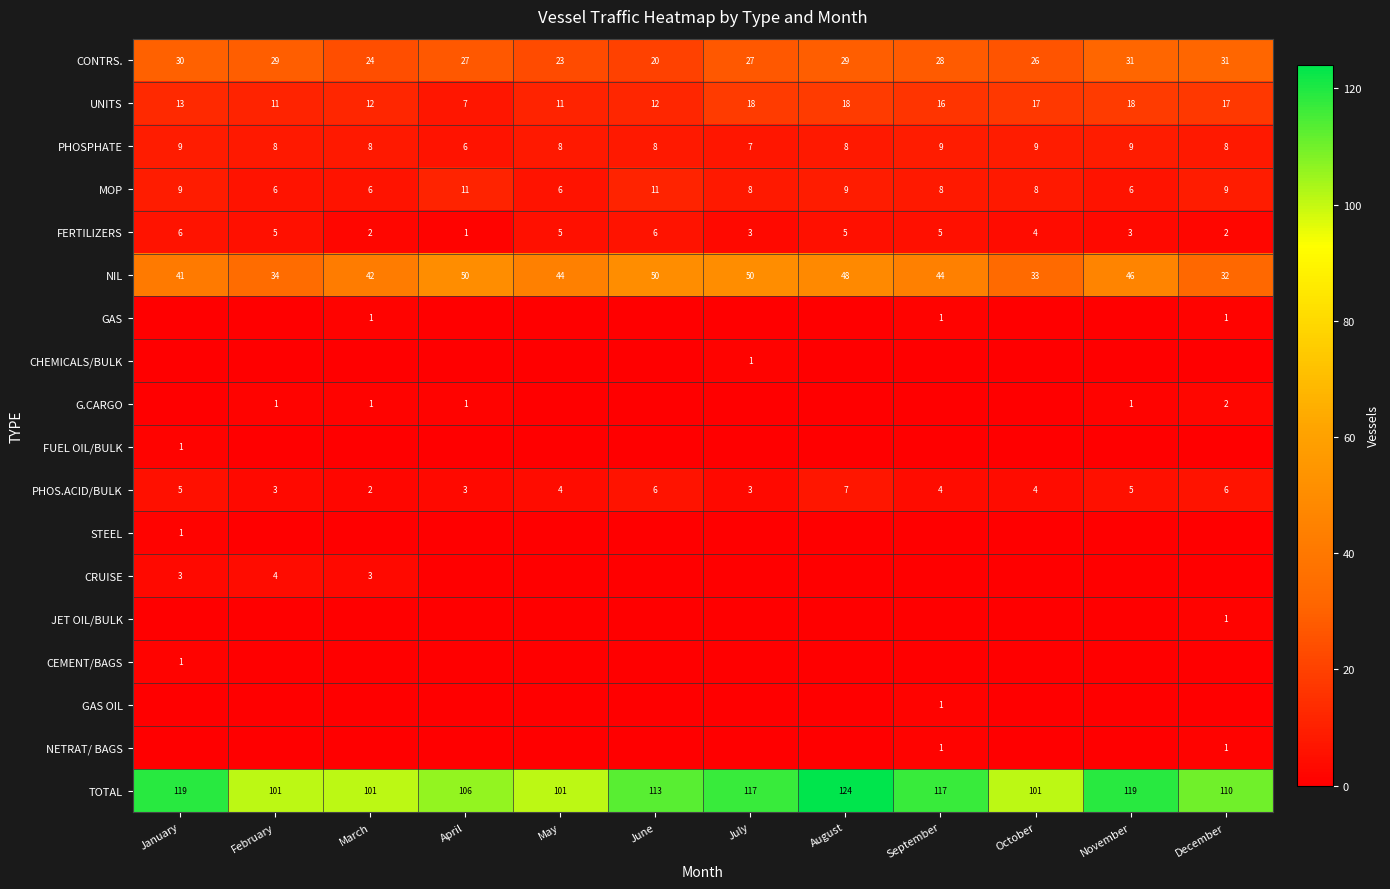

How many categories are shown in the chart?

12